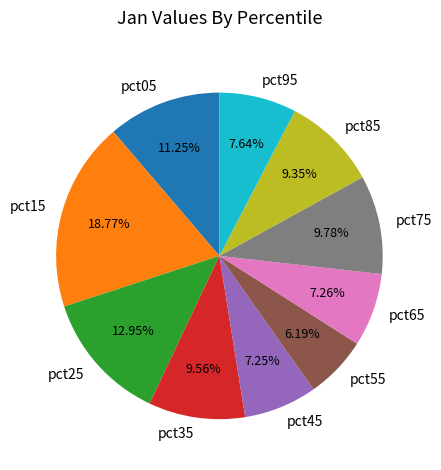

Does pct75 represent more than half of the total?

No